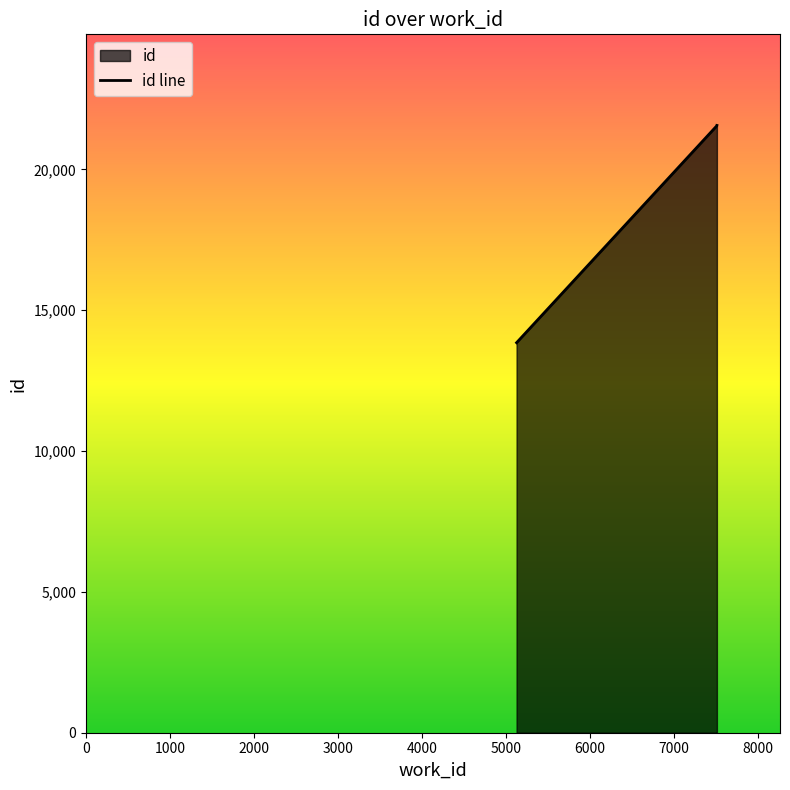

Count the number of data series in this chart.

1